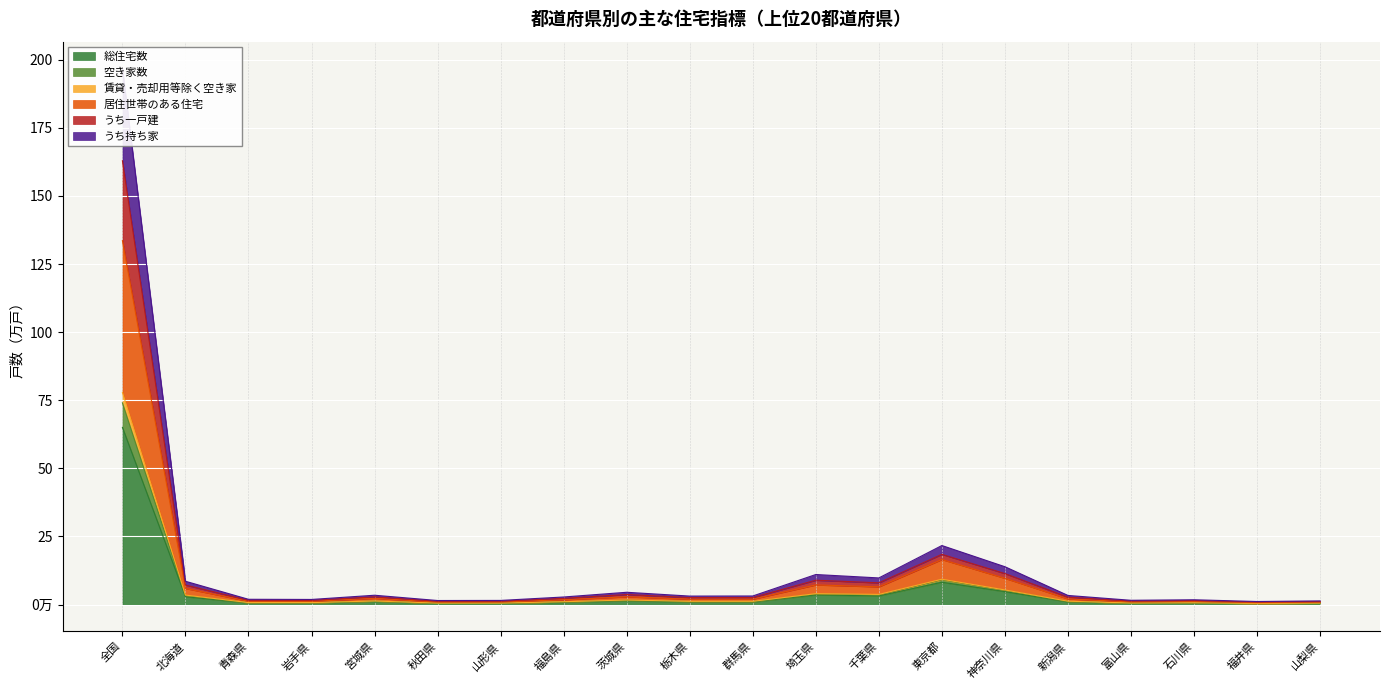

What is the value of the 総住宅数 point at the 4th from the left?

579400